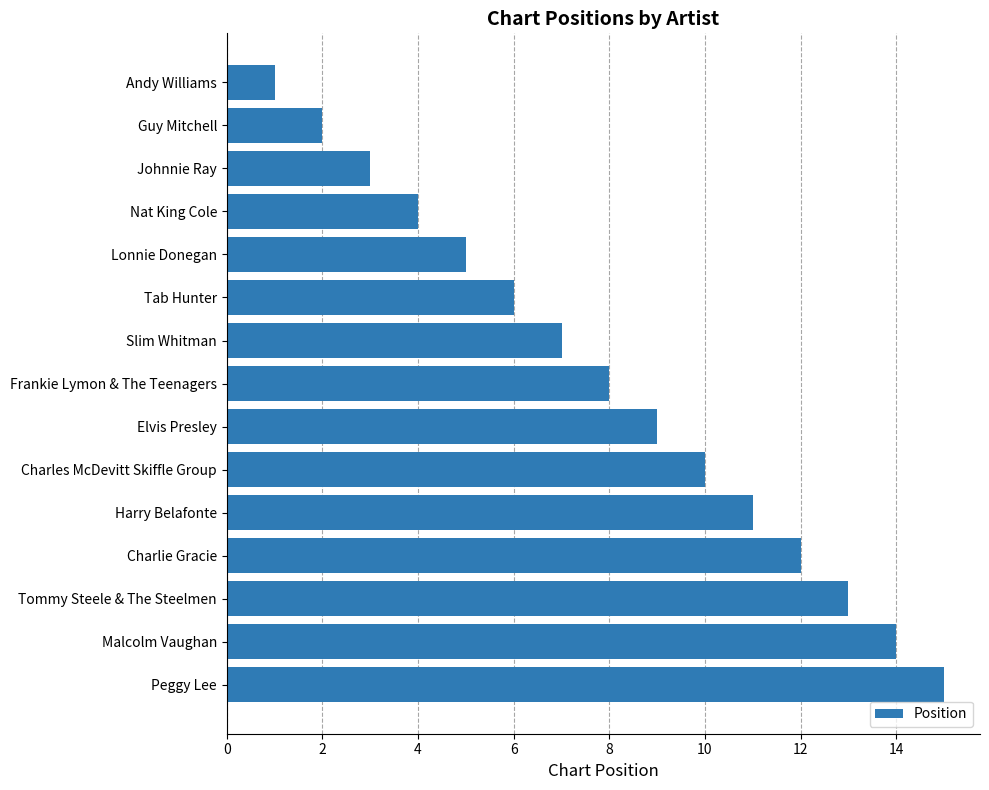

The value at Guy Mitchell is 2. True or false?

True